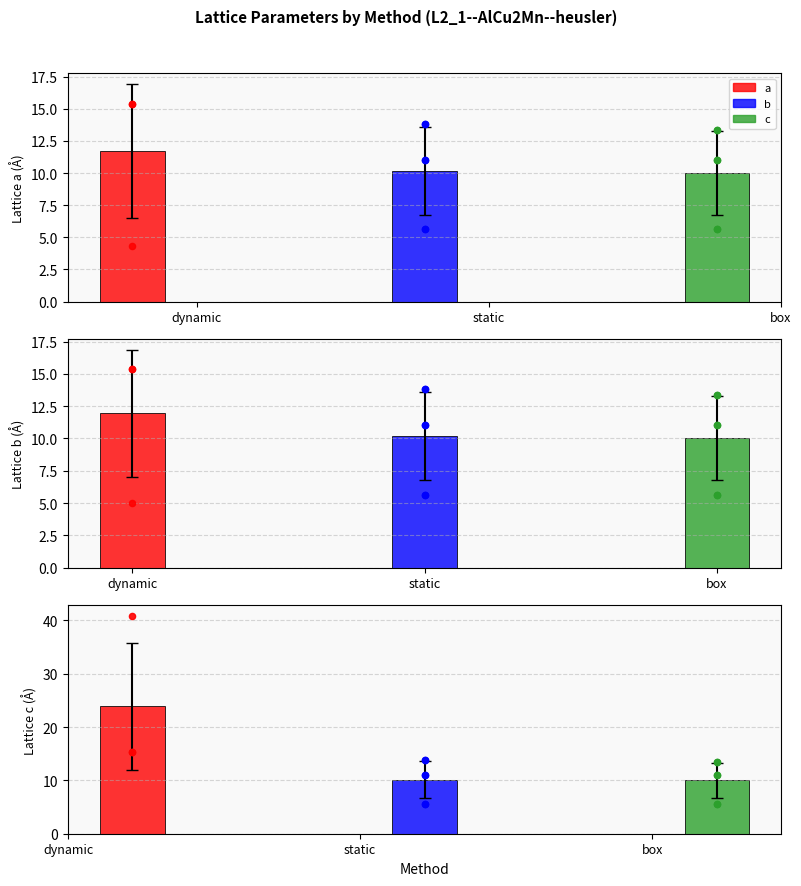

What are all the series names shown in the legend?

a, b, c